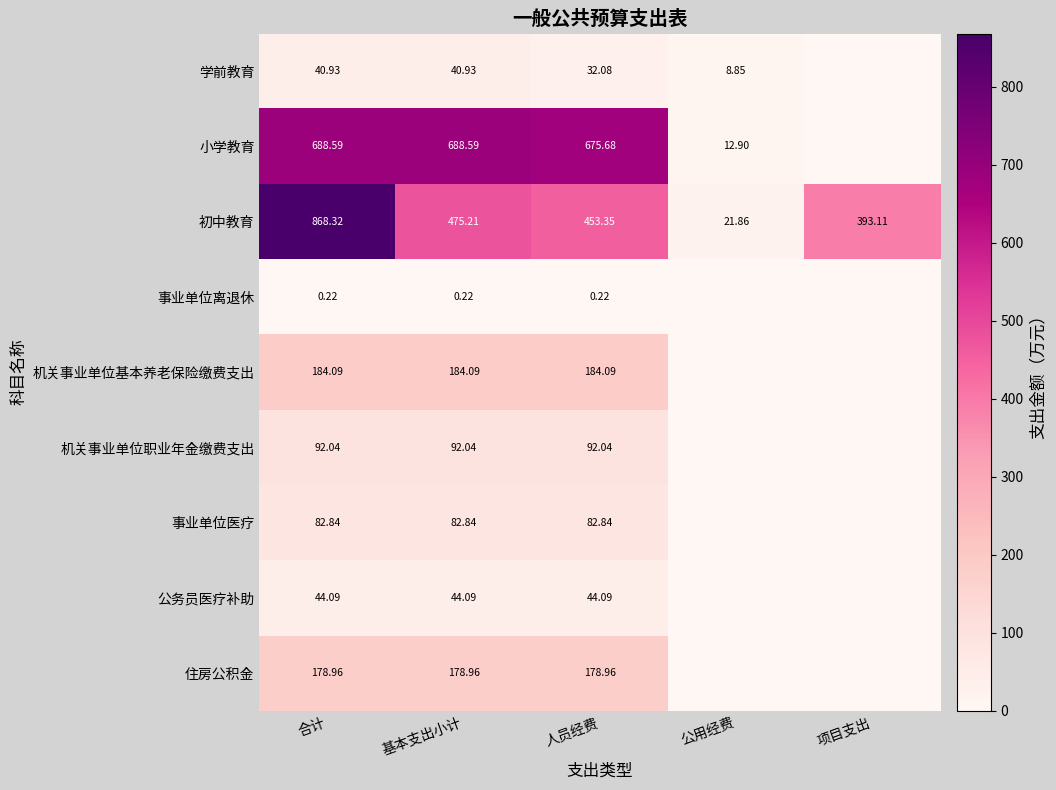

Rank the series at 人员经费 from highest to lowest value.

小学教育, 初中教育, 机关事业单位基本养老保险缴费支出, 住房公积金, 机关事业单位职业年金缴费支出, 事业单位医疗, 公务员医疗补助, 学前教育, 事业单位离退休